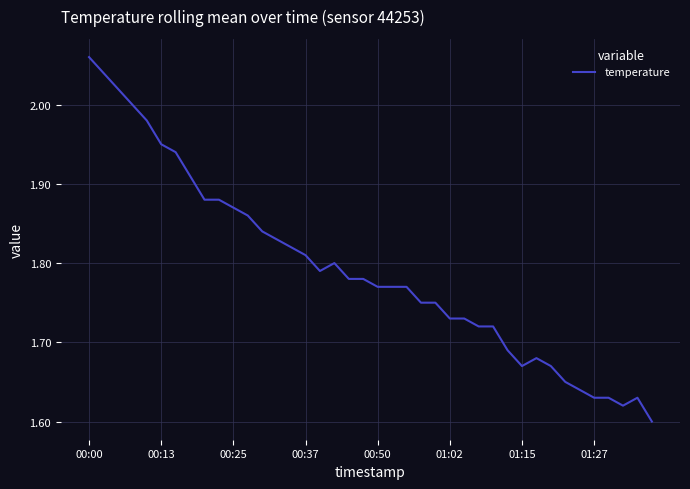

Does the chart display data point markers on the line(s)?

No